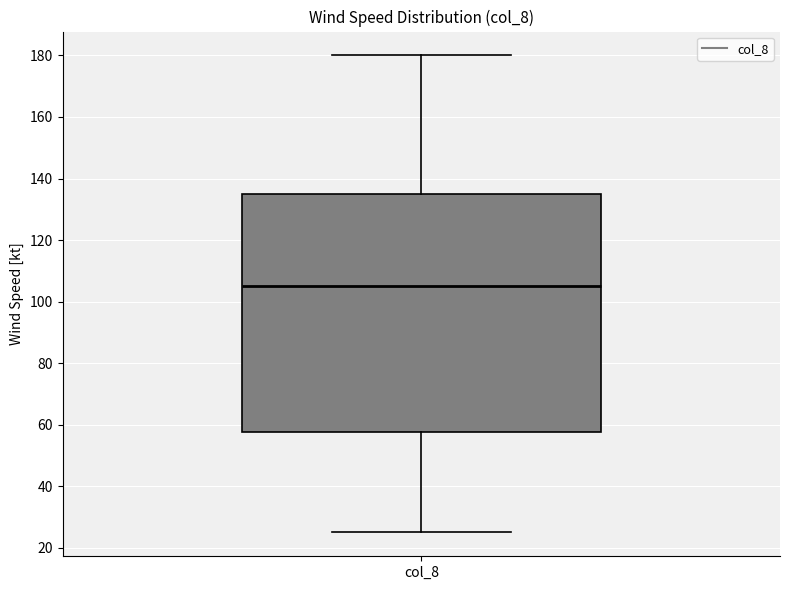

Read this box plot against the y-axis: the position of the median line, the range covered by the box, and the ends of both whiskers. The values are not printed on the chart, so give them approximately, as read against the axis.

median 106, box 58 to 136, whiskers 26 to 180